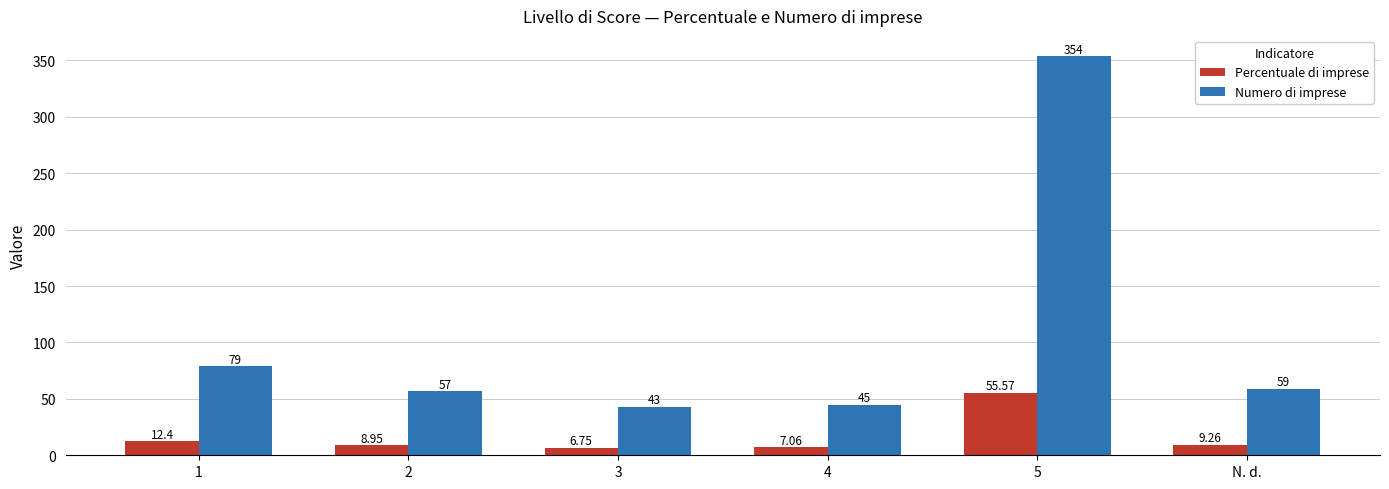

What value does the Numero di imprese series have at 5?

354.0